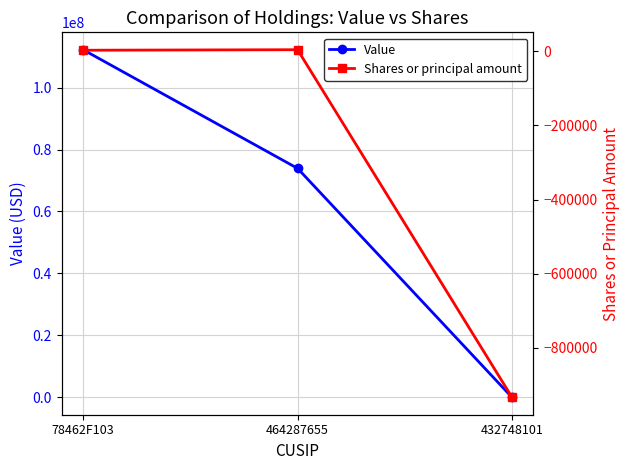

At which label does Value first exceed 73926000?

78462F103